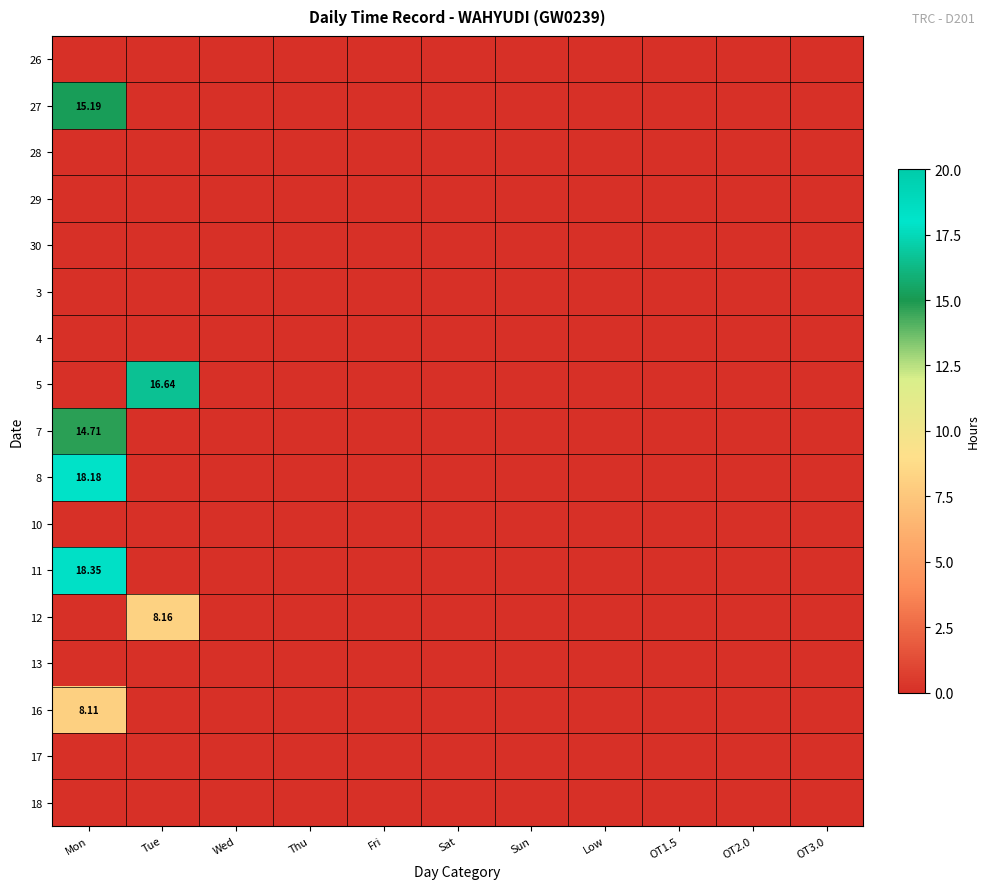

Which label corresponds to the smallest value in the chart?

Mon